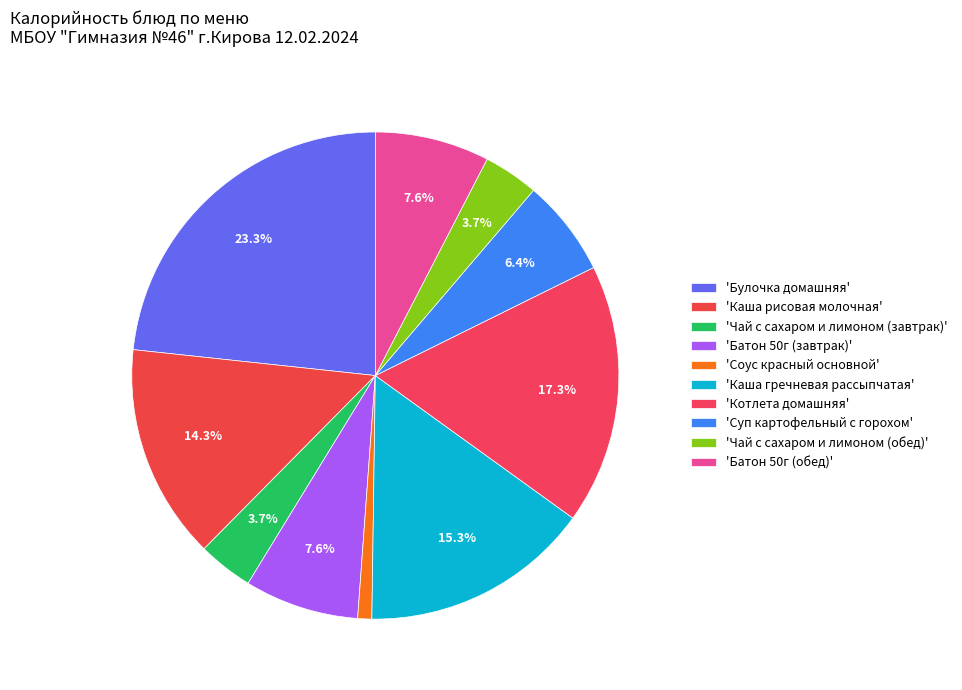

Count the number of slices in the pie.

10